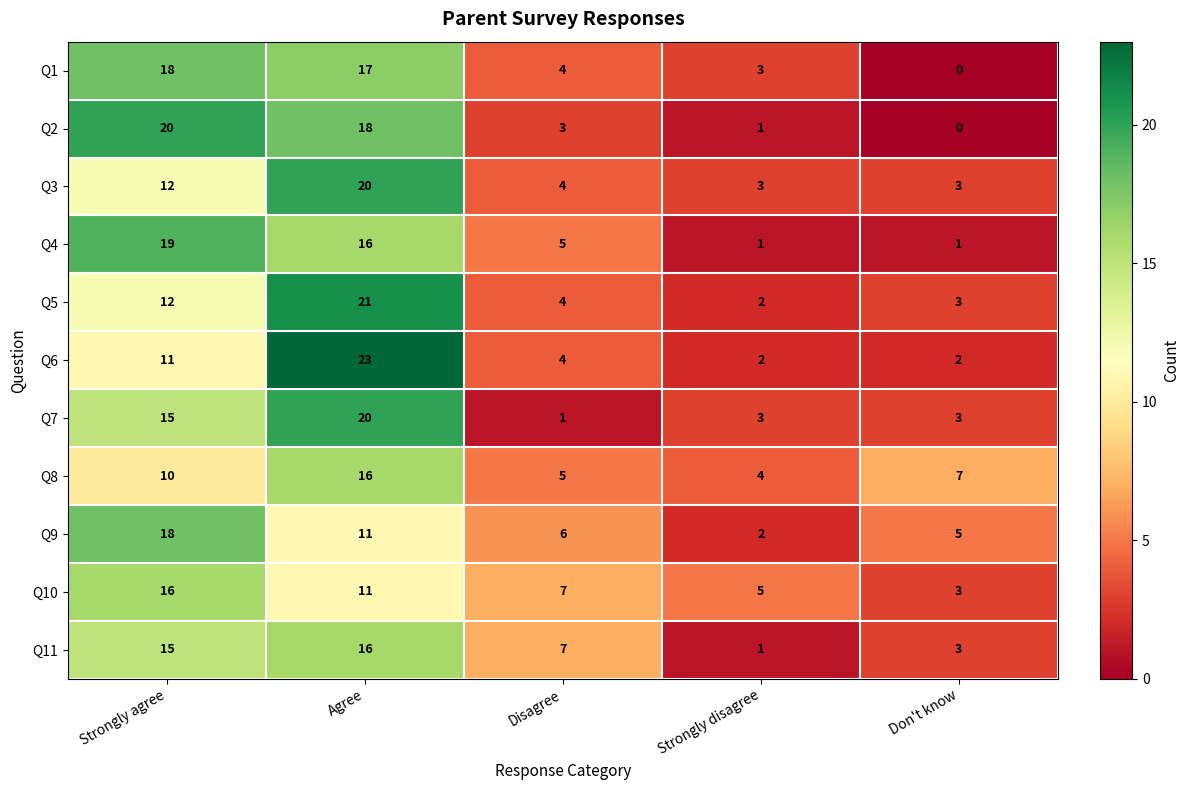

Is the value of Q6 at Strongly agree greater than the value of Q3 at Don't know?

Yes